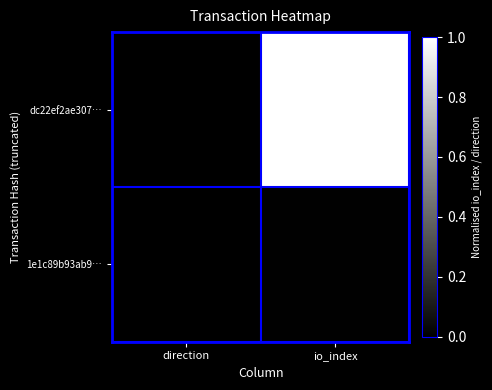

Which has a higher value, direction or io_index?

io_index